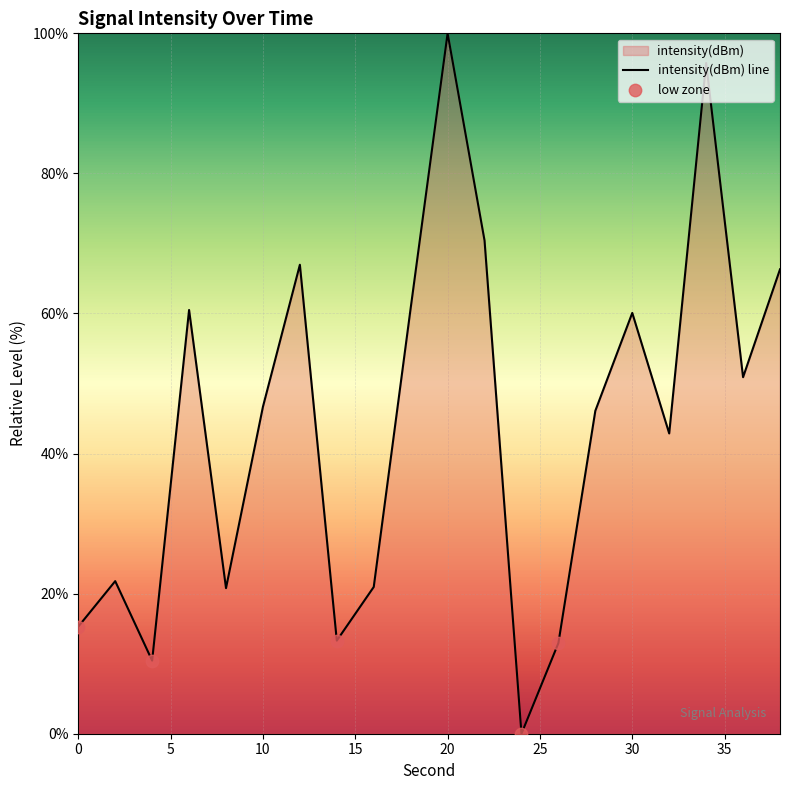

What is the change in value from 0 to 6?

+45.2